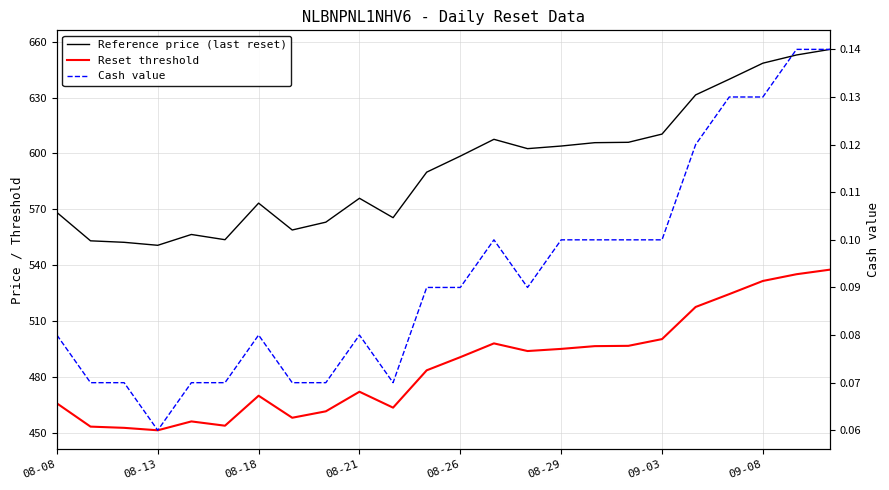

The Reference price (last reset) series shows 590.0 at 11. True or false?

True